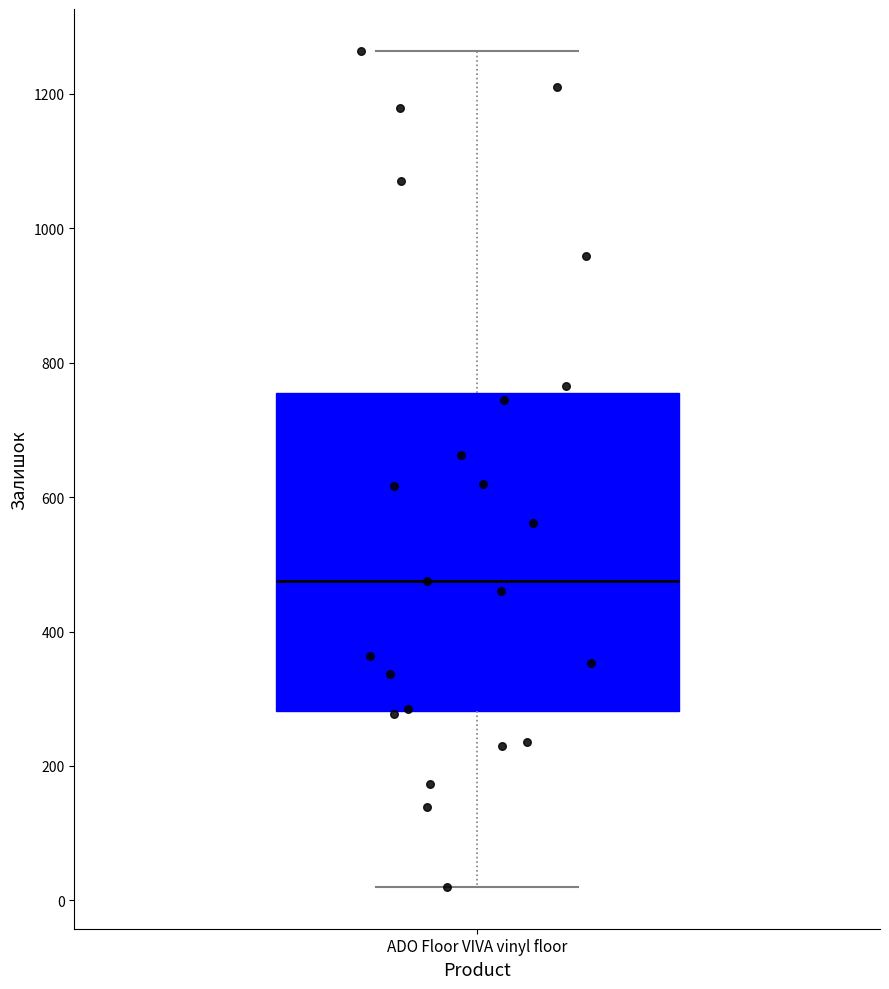

Read this box plot against the y-axis: the position of the median line, the range covered by the box, and the ends of both whiskers. The values are not printed on the chart, so give them approximately, as read against the axis.

median 480, box 280 to 760, whiskers 20 to 1260